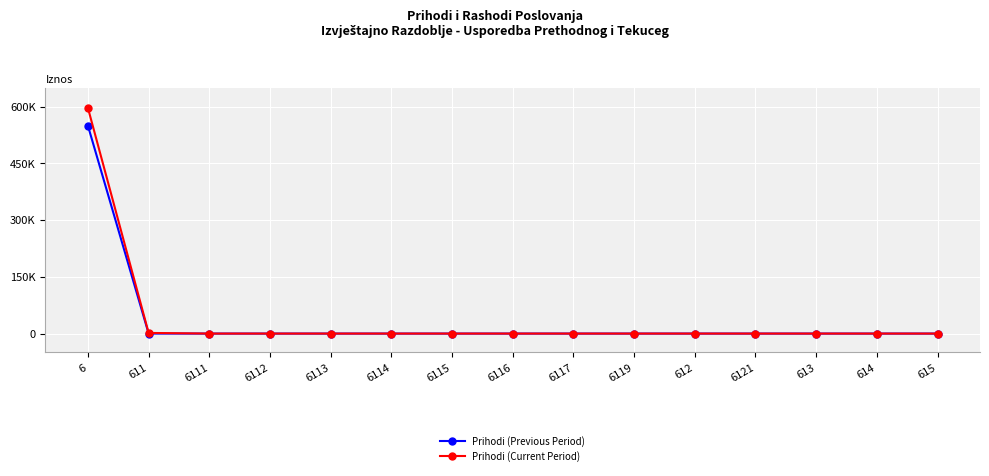

Which category has the lowest value in the Prihodi (Current Period) series?

6111